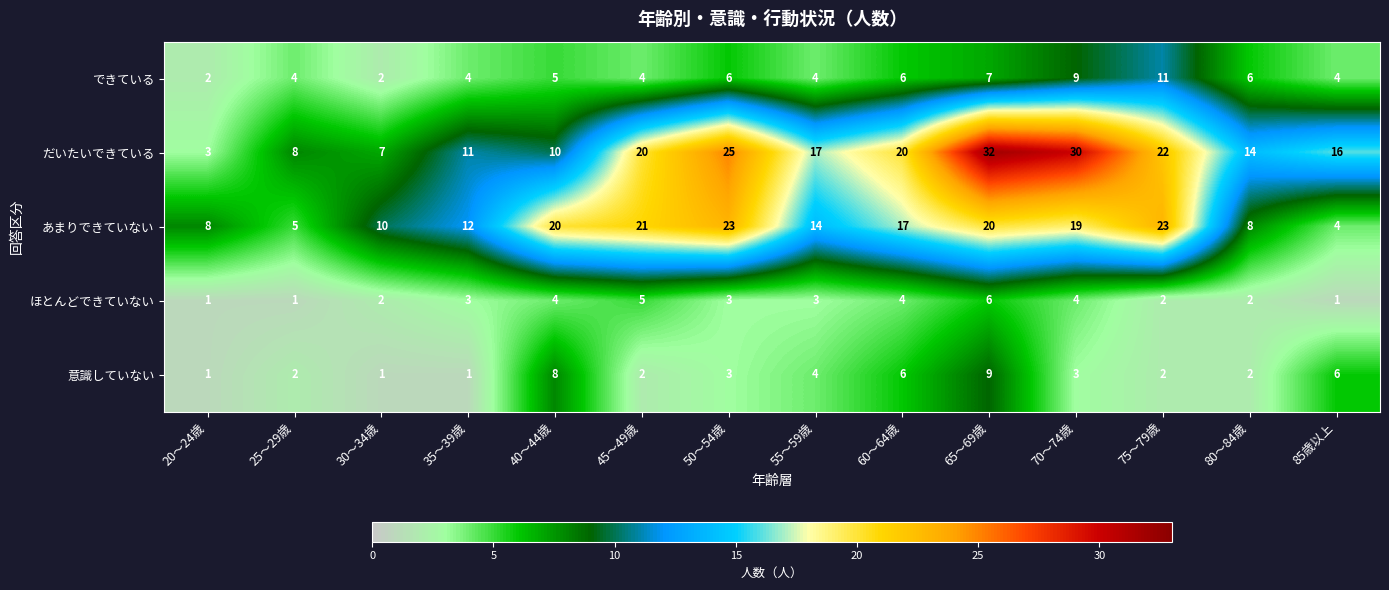

Read the だいたいできている value at 40～44歳.

10